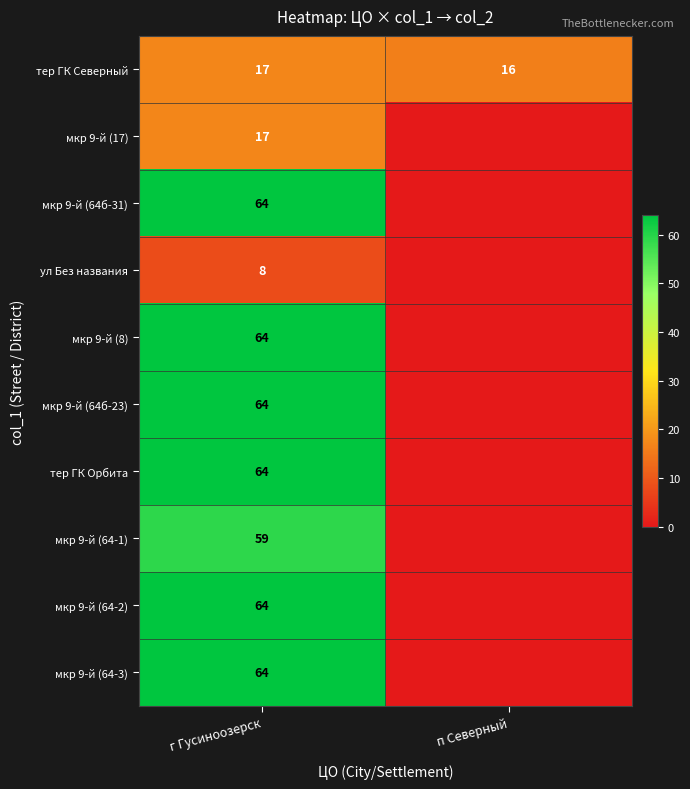

True or false: мкр 9-й (17) has a value of 26 at г Гусиноозерск.

False